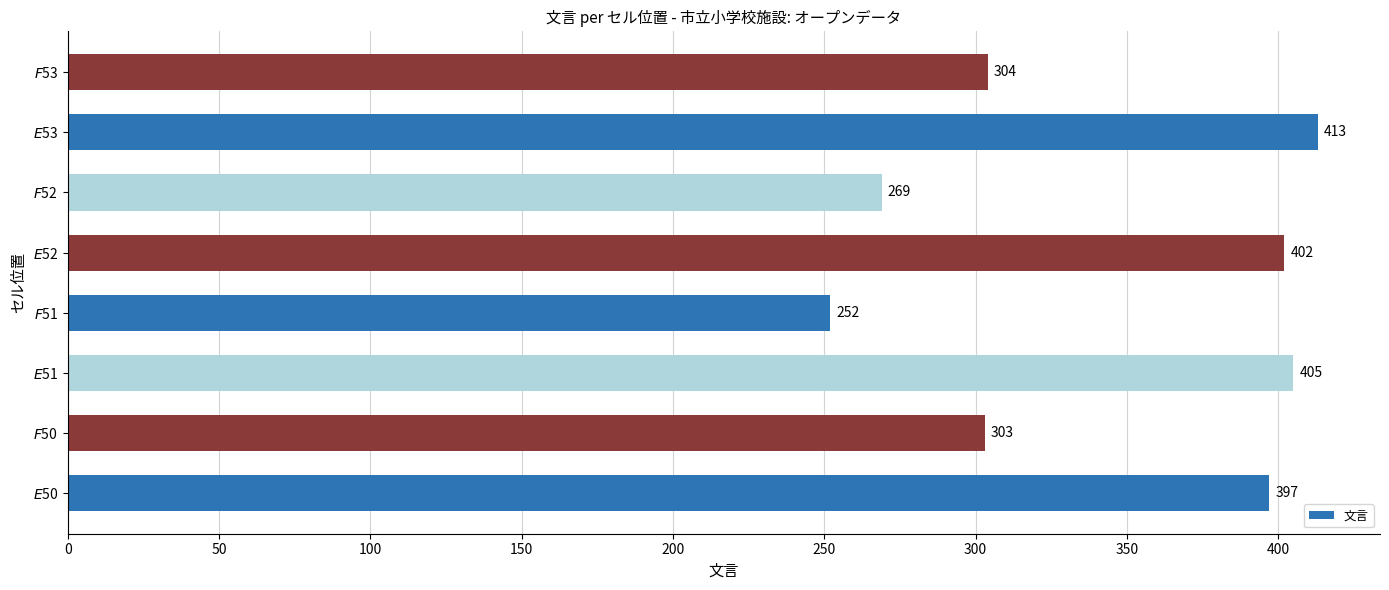

What is the difference between the maximum and minimum values?

161